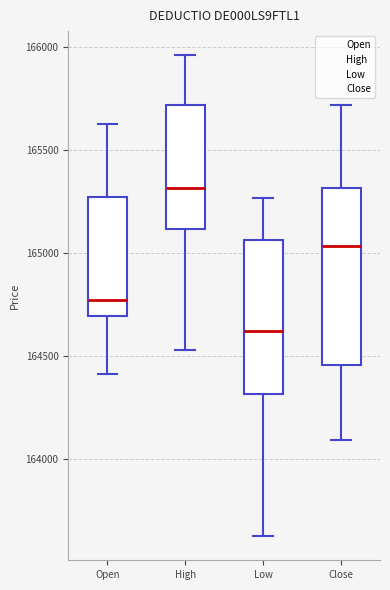

Comparing the boxes themselves (not the whiskers), which one is the tallest?

Close